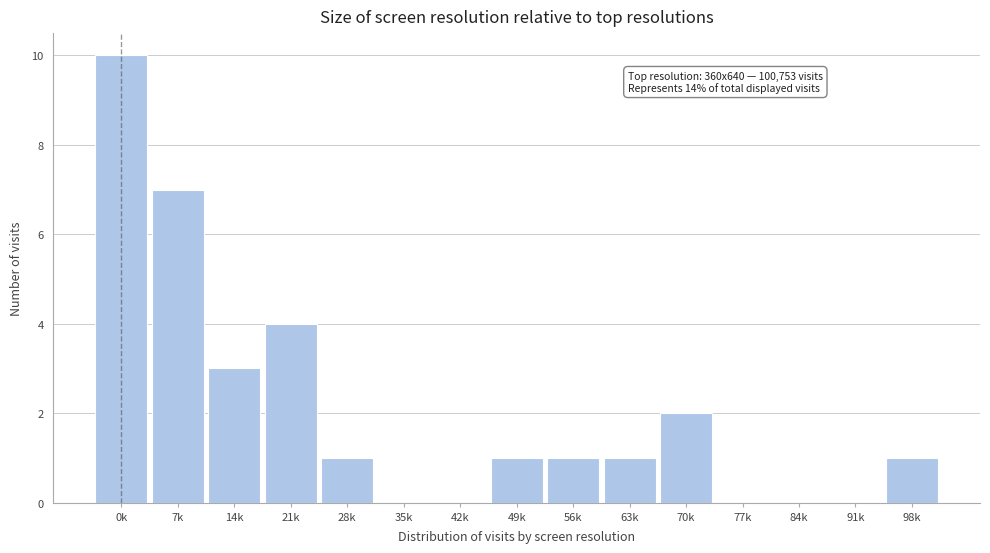

Reading left to right, transcribe all the data shown in this chart.

0k=10	7k=7	14k=3	21k=4	28k=1	35k=0	42k=0	49k=1	56k=1	63k=1	70k=2	77k=0	84k=0	91k=0	98k=1